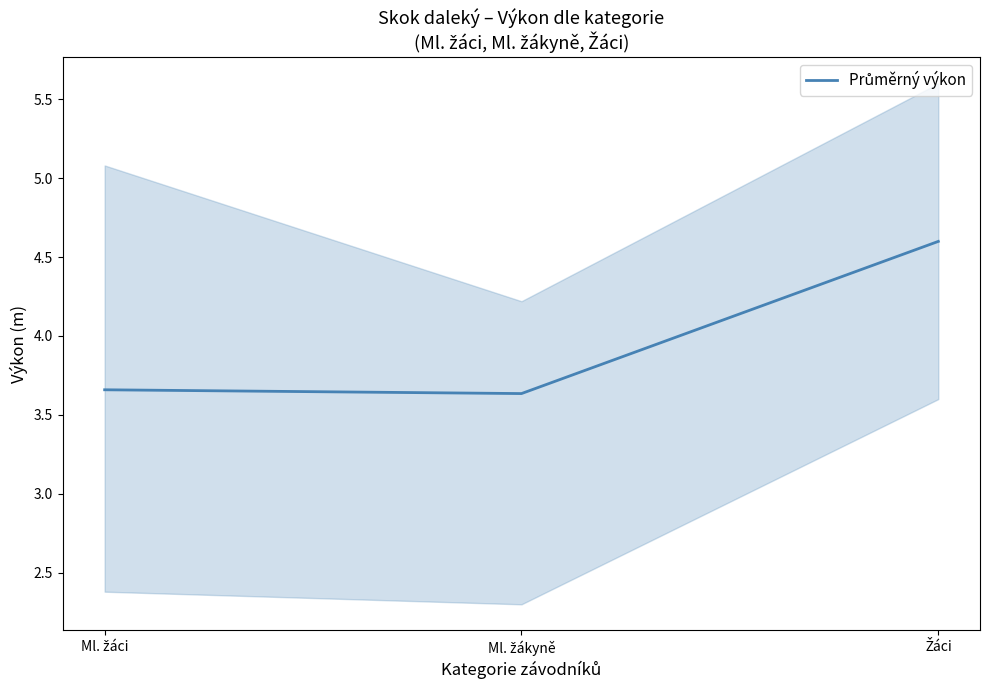

What is the maximum value shown in the chart?

4.6